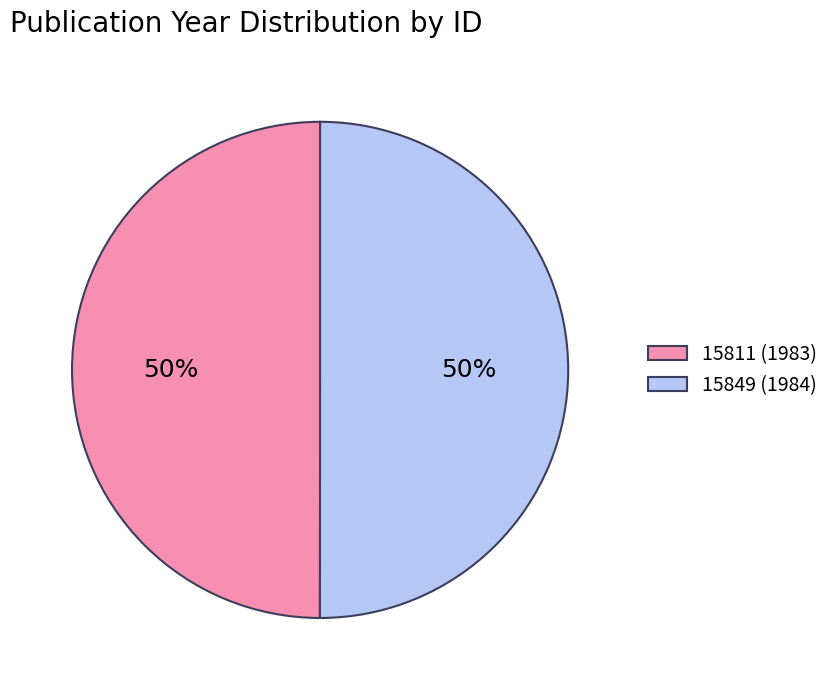

True or false: 15811 (1983) accounts for 62% of the total.

False